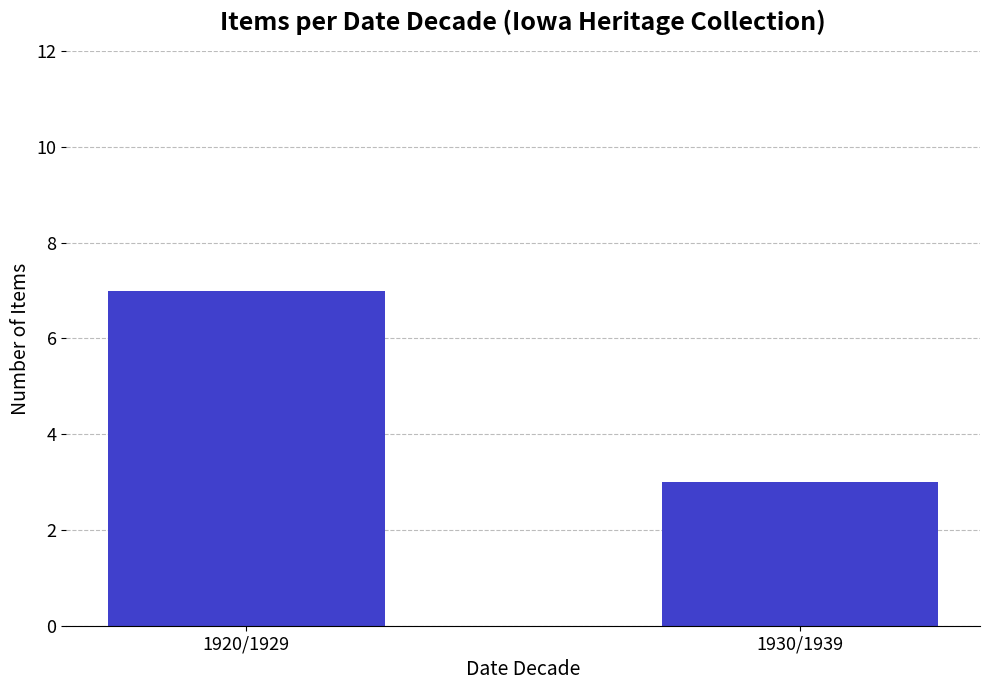

What is the difference between the maximum and minimum values?

4